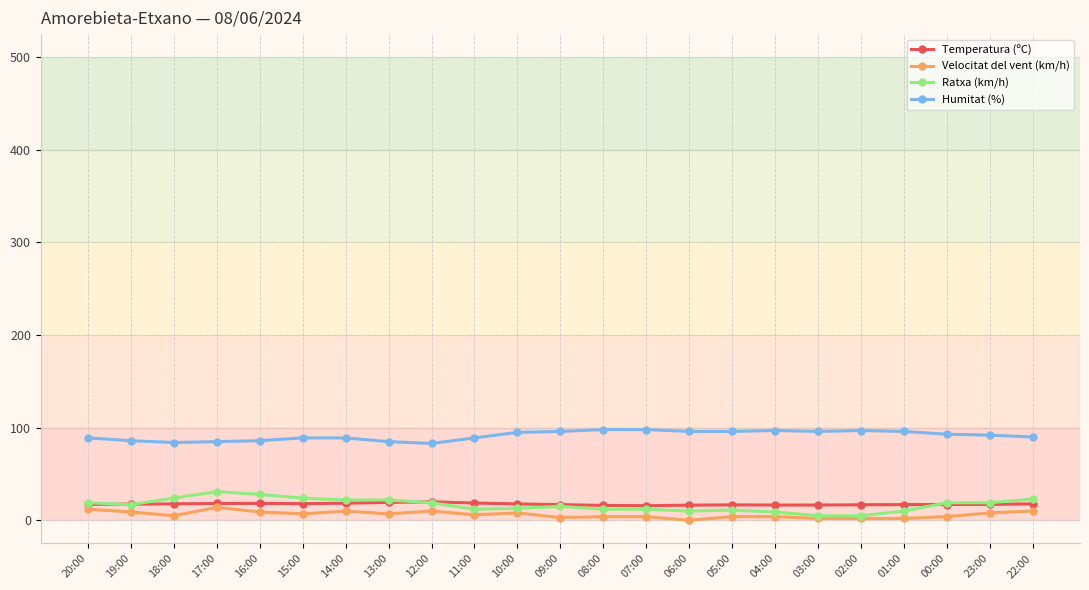

What is the maximum value shown in the chart?

98.0